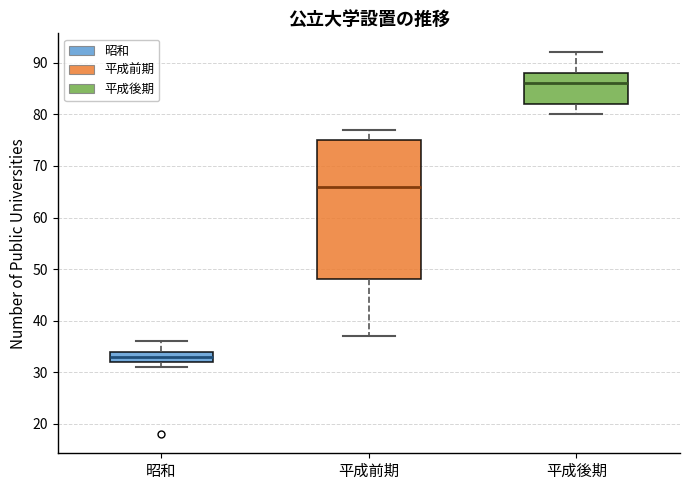

Where does the lower whisker of the box for 平成前期 end on the y-axis? The values are not printed on the chart, so give them approximately, as read against the axis.

37